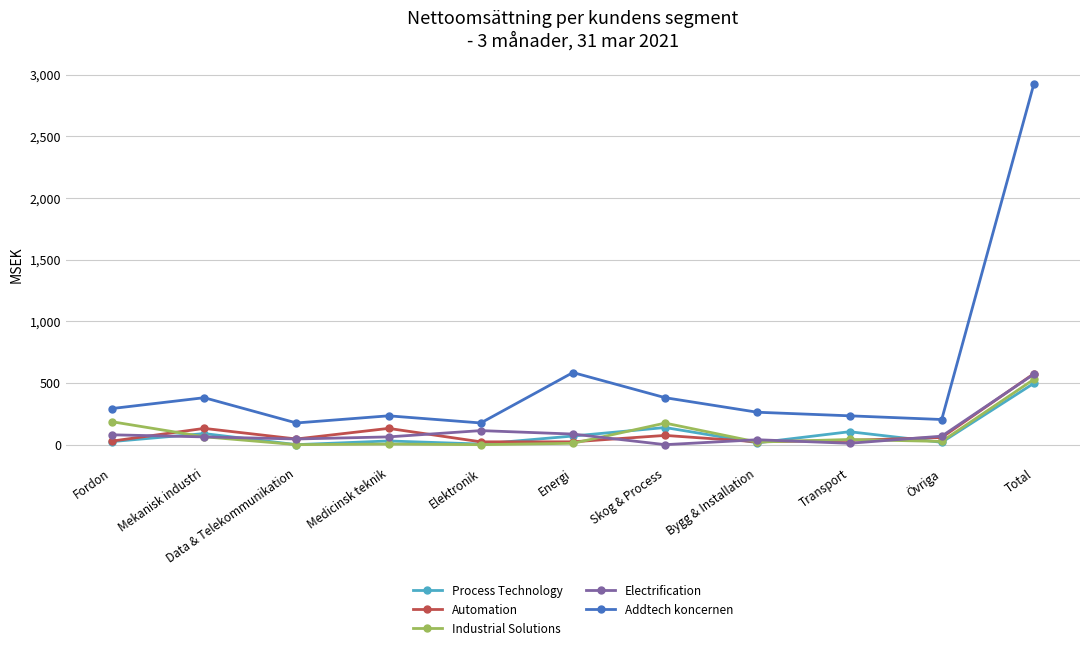

What is the approximate value of Process Technology at Fordon?

25